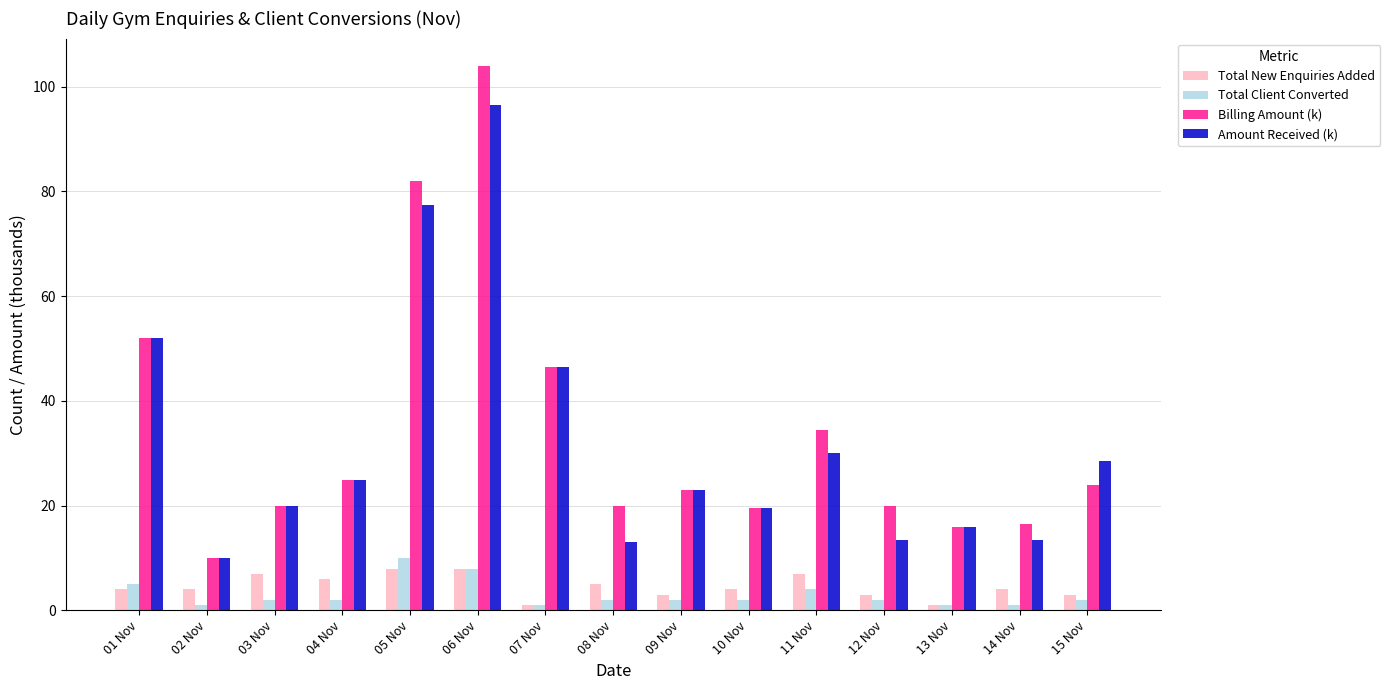

What are all the series names shown in the legend?

Total New Enquiries Added, Total Client Converted, Billing Amount (k), Amount Received (k)